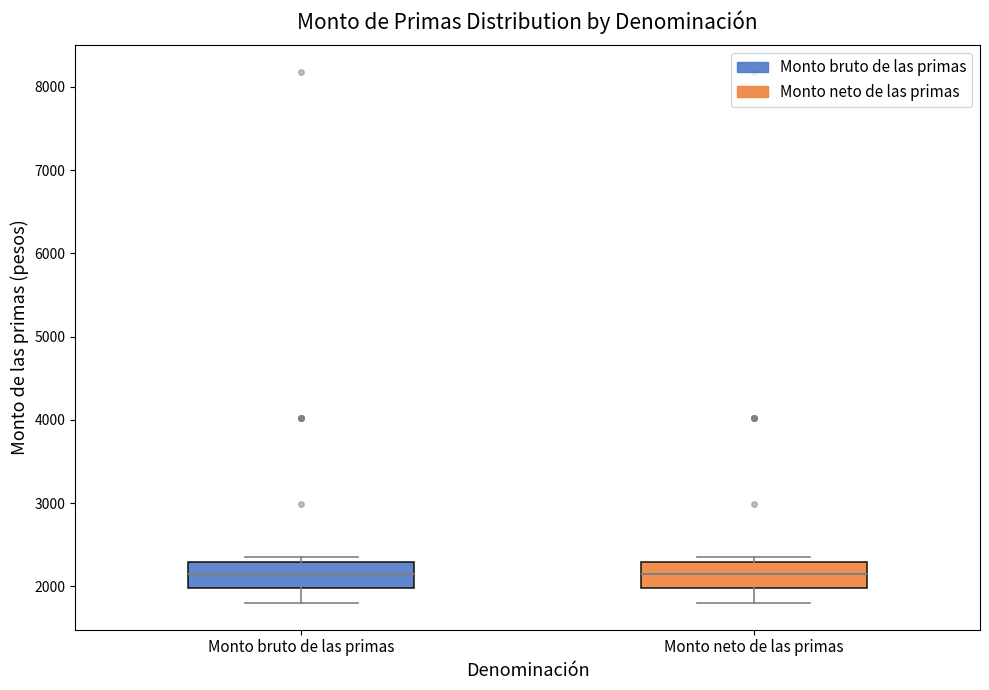

Reading left to right, read every box against the y-axis: the position of its median line, the range the box covers, and the ends of its whiskers. The values are not printed on the chart, so give them approximately, as read against the axis.

Monto bruto de las primas: median 2100, box 2000 to 2300, whiskers 1800 to 2400
Monto neto de las primas: median 2100, box 2000 to 2300, whiskers 1800 to 2400